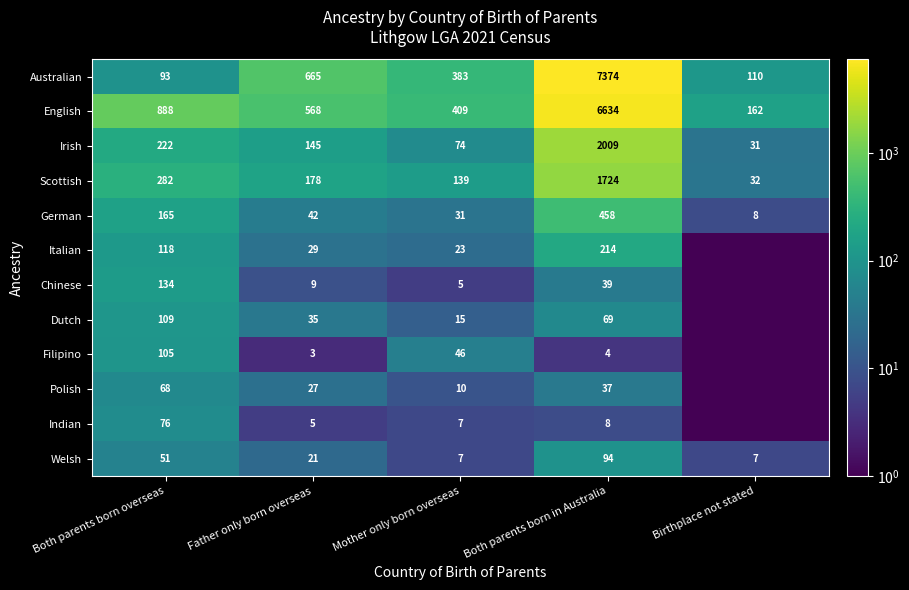

How many data points in Australian are less than 383?

2